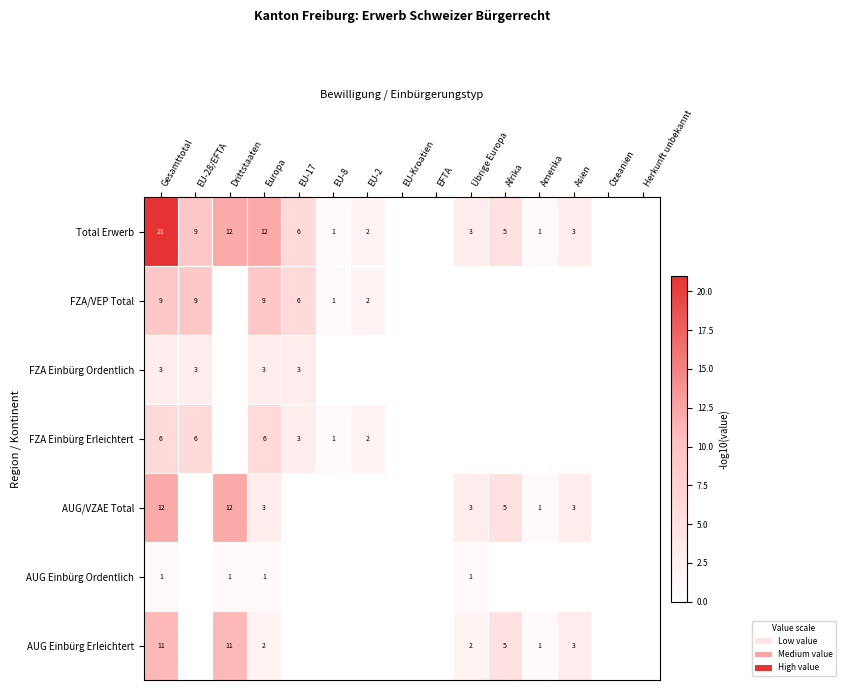

Is it true that AUG/VZAE Total equals 8 at Afrika?

False